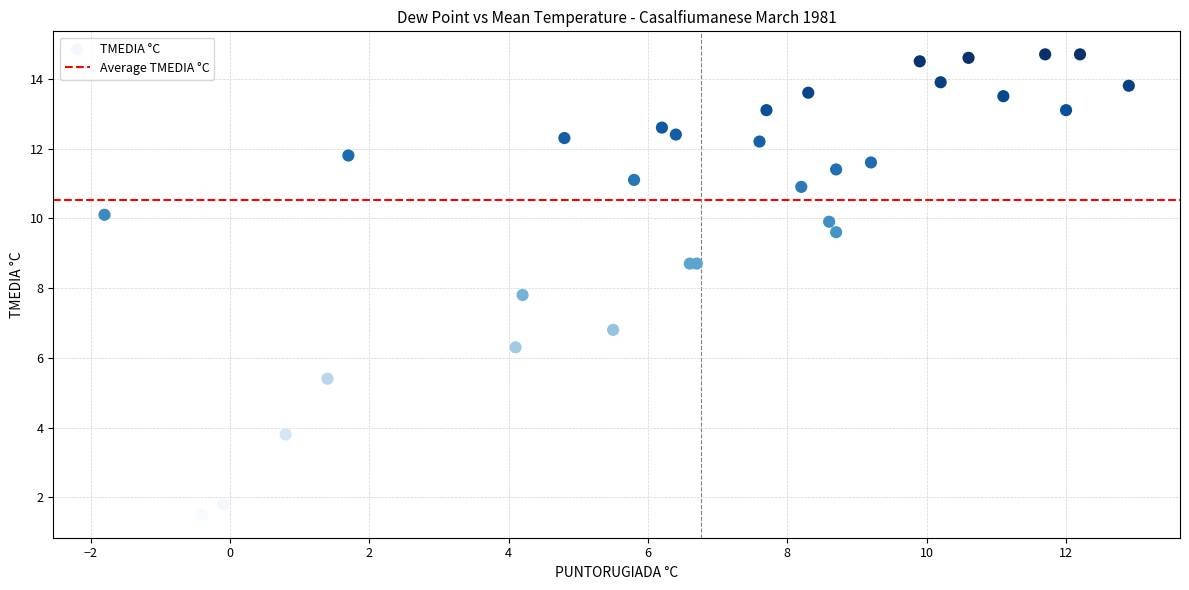

What Y value in the scatter plot is closest to 8?

7.8